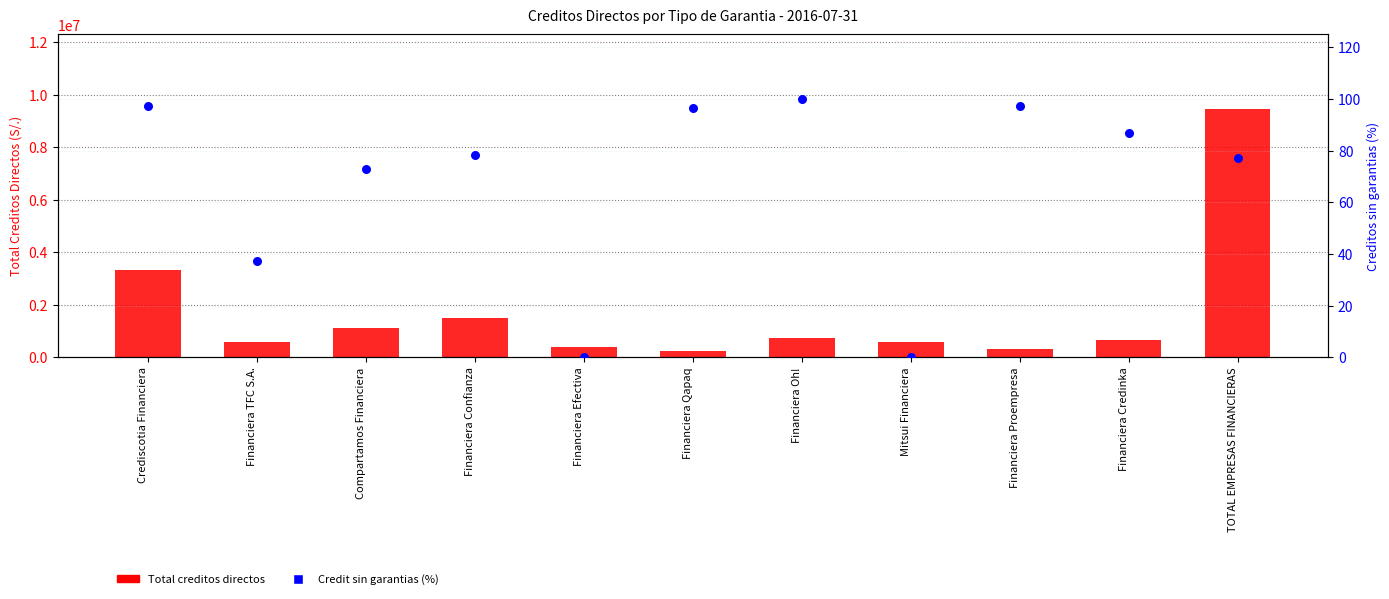

At which category is the sum across all series the highest?

TOTAL EMPRESAS FINANCIERAS